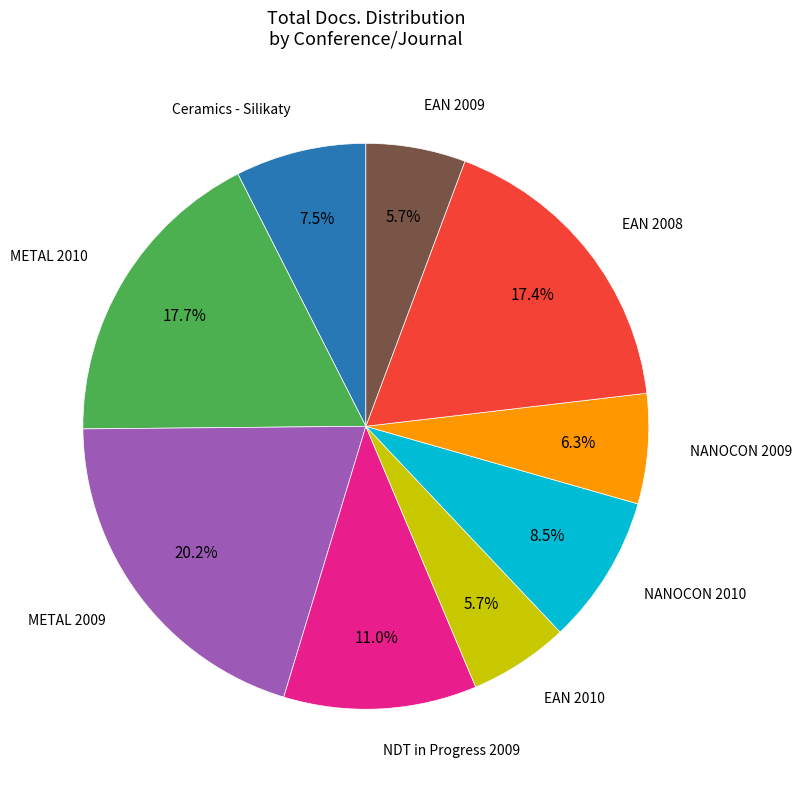

Is there any slice that represents more than half of the pie?

No